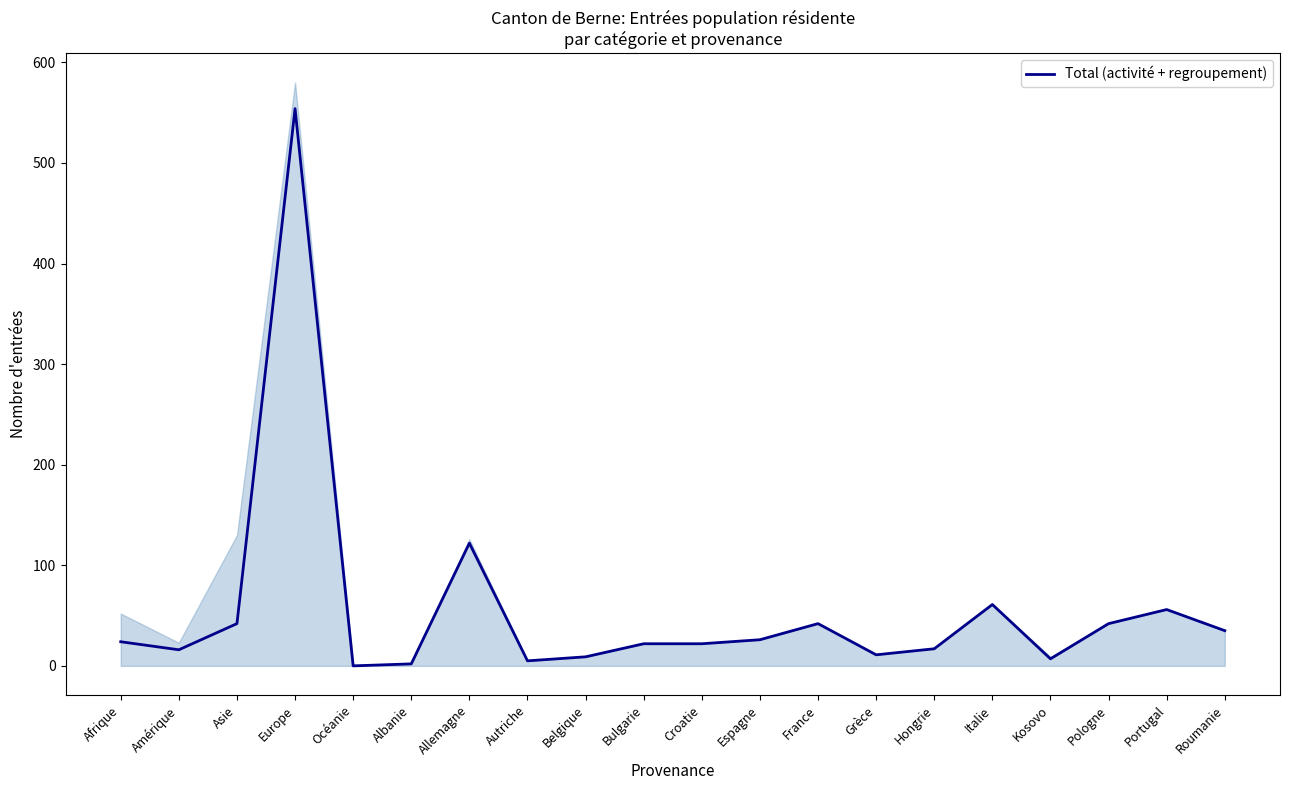

True or false: there are more than 0 points higher than both neighbors.

True